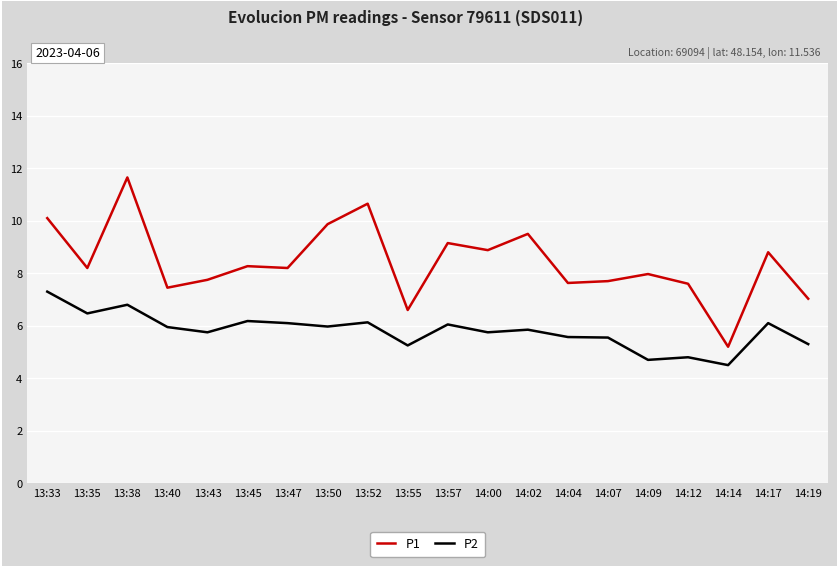

What is the average value of the P1 series?

8.4